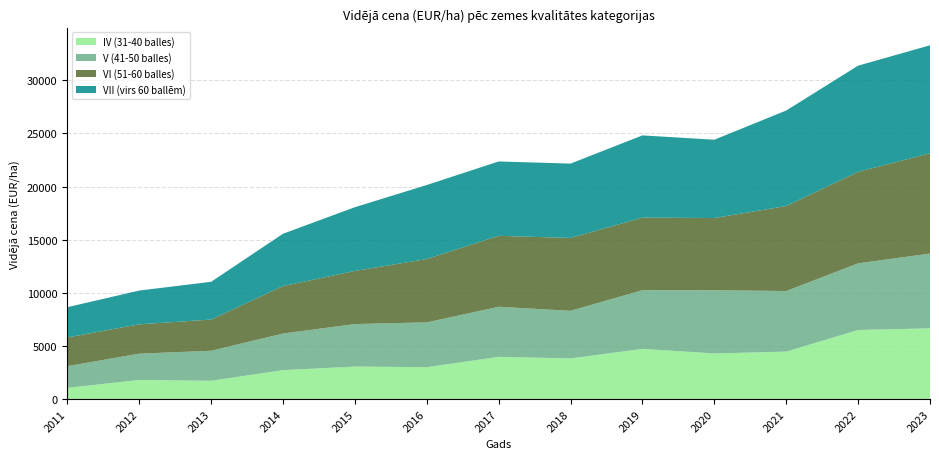

Reading left to right, transcribe all the data shown in this chart.

IV (31-40 balles): 2011=1054	2012=1801	2013=1721	2014=2719	2015=3060	2016=3000	2017=3972	2018=3827	2019=4722	2020=4292	2021=4468	2022=6500	2023=6658
V (41-50 balles): 2011=2045	2012=2471	2013=2827	2014=3450	2015=4000	2016=4219	2017=4715	2018=4480	2019=5530	2020=5954	2021=5701	2022=6278	2023=7039
VI (51-60 balles): 2011=2703	2012=2763	2013=2934	2014=4468	2015=5000	2016=5960	2017=6679	2018=6859	2019=6826	2020=6796	2021=8000	2022=8606	2023=9437
VII (virs 60 ballēm): 2011=2846	2012=3180	2013=3557	2014=4924	2015=6000	2016=6970	2017=7000	2018=7000	2019=7742	2020=7370	2021=8992	2022=10000	2023=10167